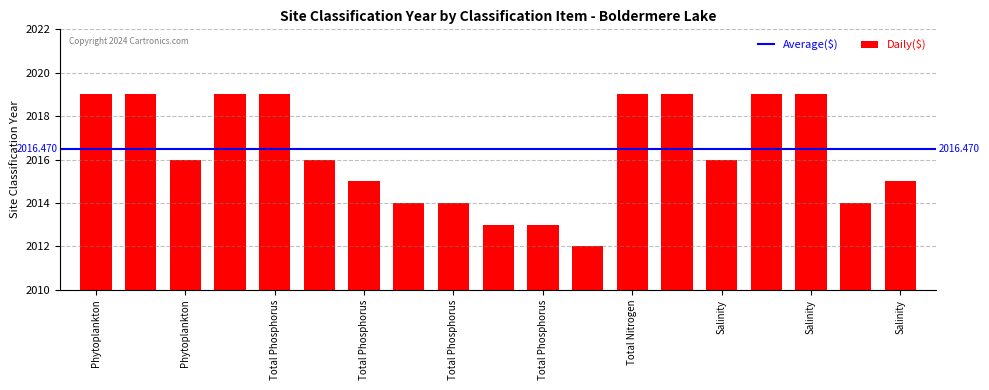

What is the value of the 4th bar from the left?

2019